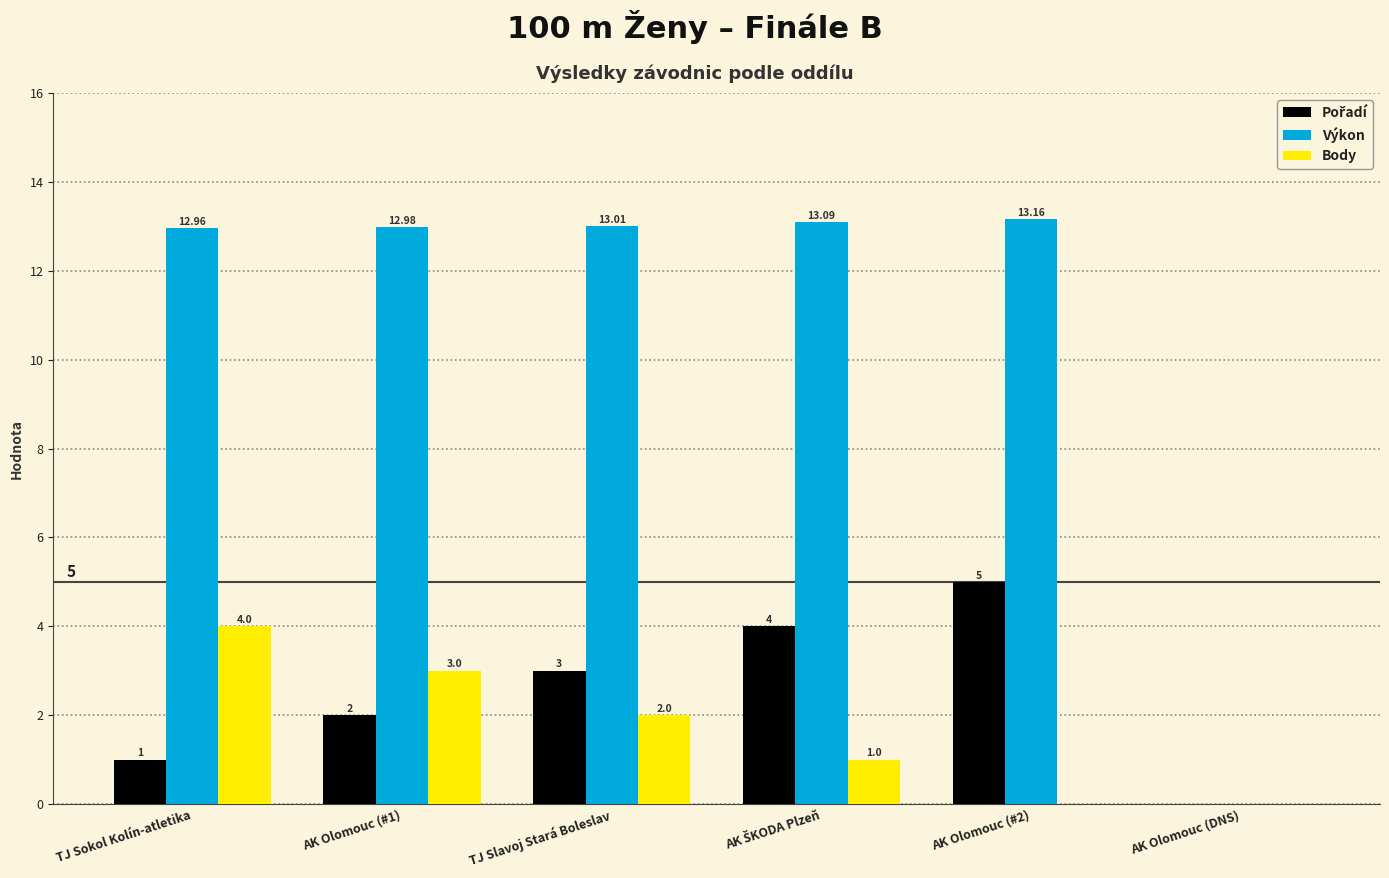

What is the total value across all series at TJ Sokol Kolín-atletika?

18.0